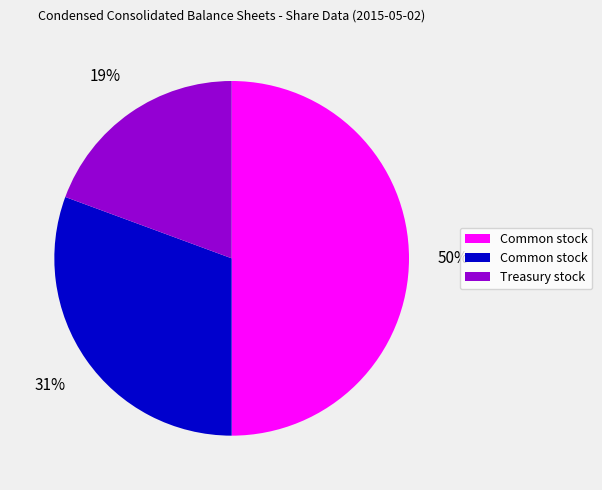

To the nearest percent, what is the average slice percentage?

33%